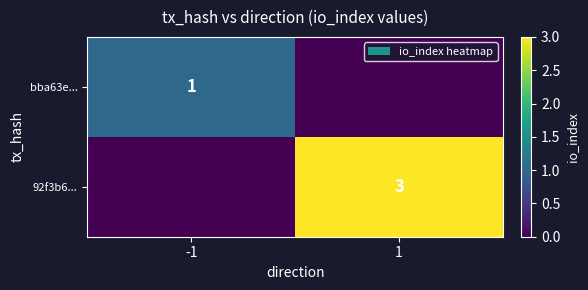

What is the greatest value displayed?

3